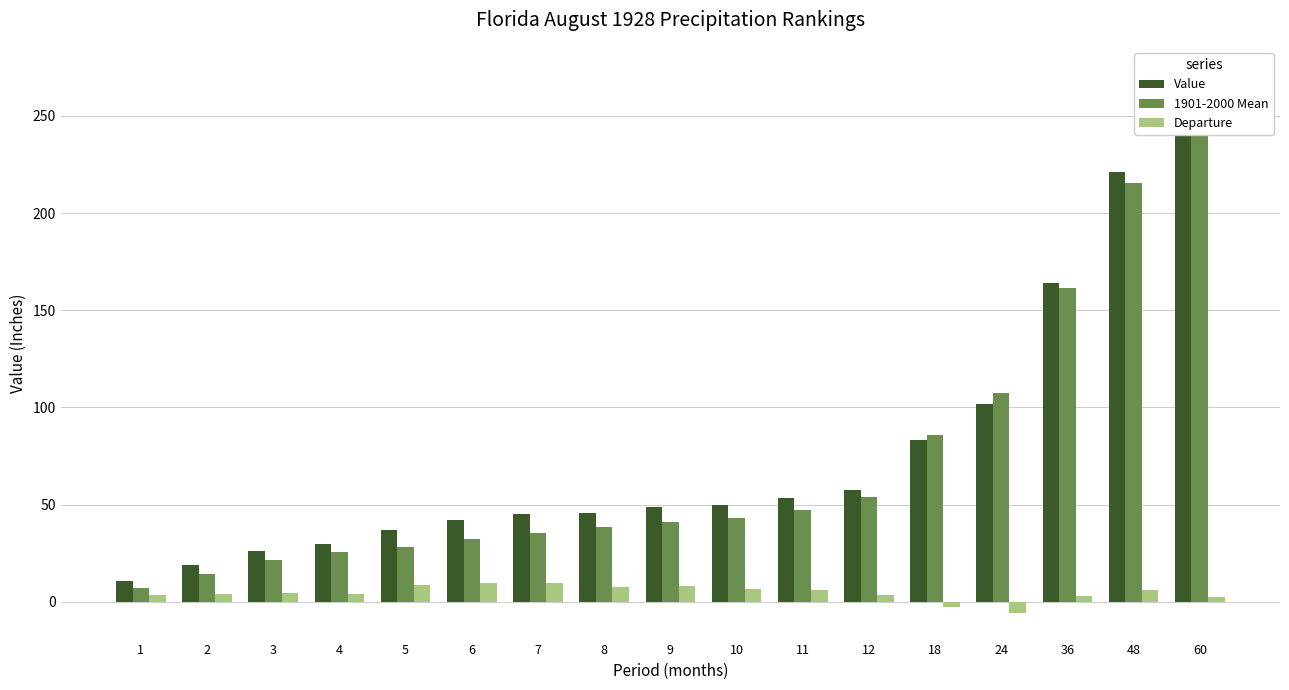

Rank the categories by Departure value from highest to lowest.

7, 6, 5, 9, 8, 10, 11, 48, 3, 4, 2, 12, 1, 36, 60, 18, 24